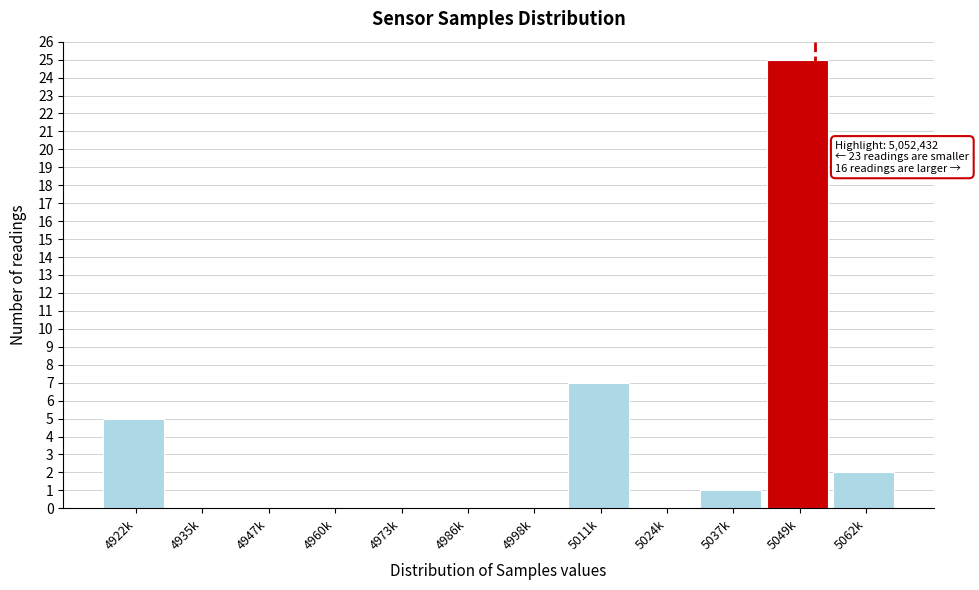

Reading left to right, what are all the values shown in this chart?

4922k=5	4935k=0	4947k=0	4960k=0	4973k=0	4986k=0	4998k=0	5011k=7	5024k=0	5037k=1	5049k=25	5062k=2